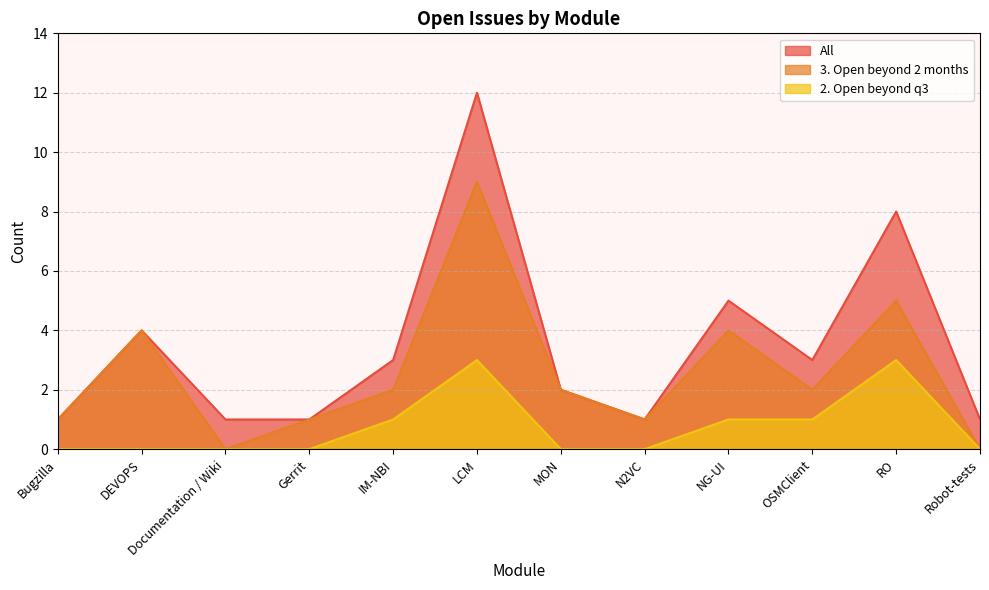

What is the difference between the maximum and minimum values in the 2. Open beyond q3 series?

3